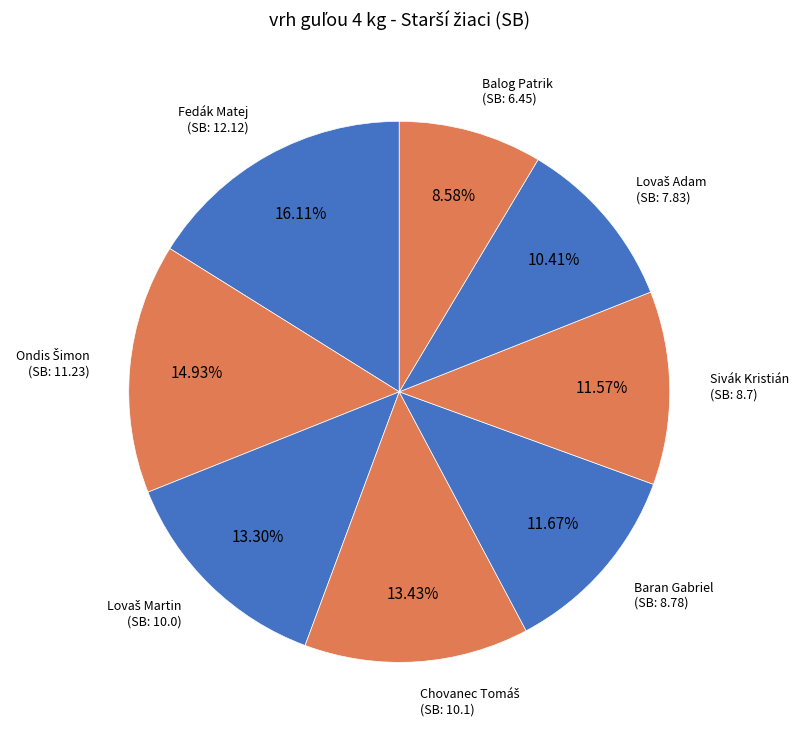

Is there a majority slice in this chart?

No